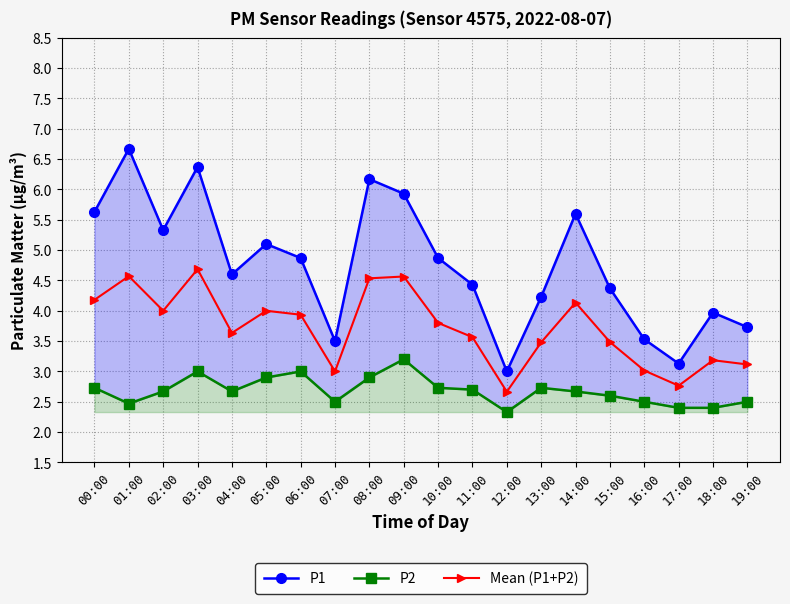

List the series in order of their peak value, lowest first.

P2, Mean (P1+P2), P1